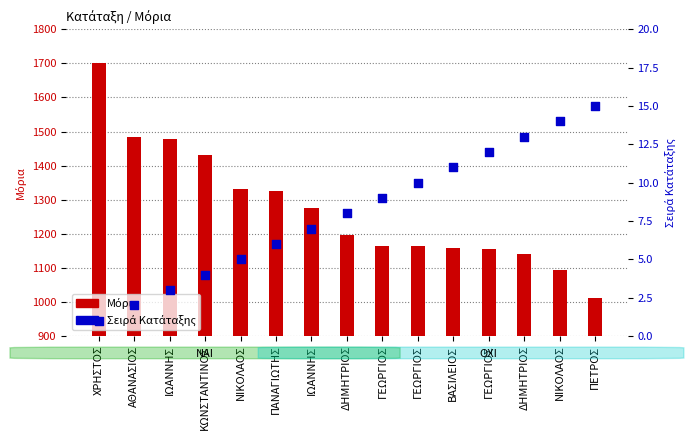

Which series has the widest spread of Y values?

Μόρια